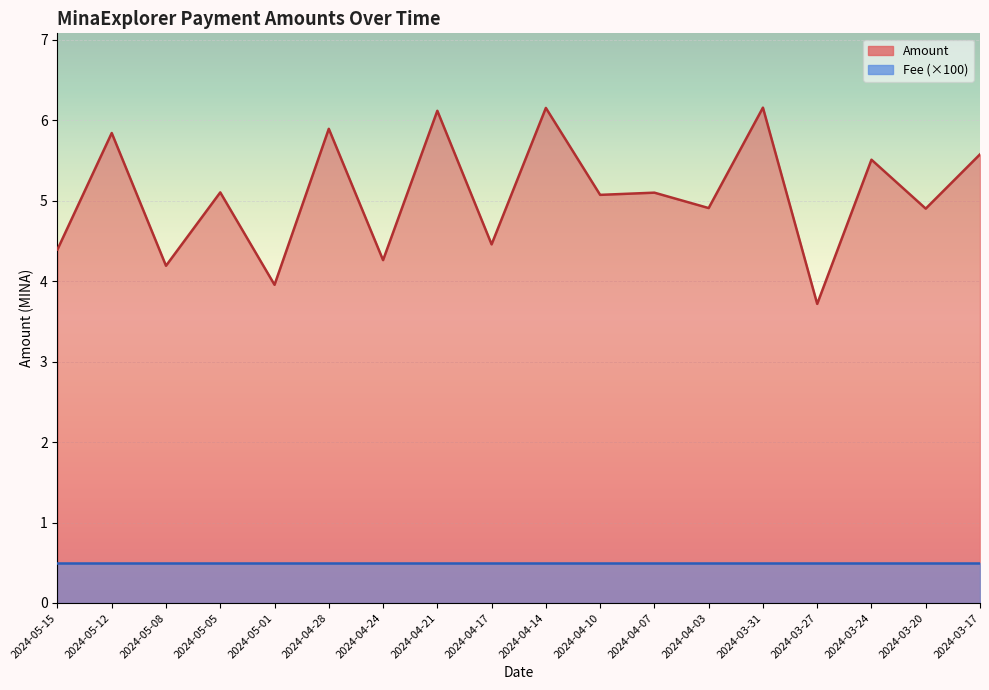

How many interior local peaks (higher than both neighbors) does the data have?

8